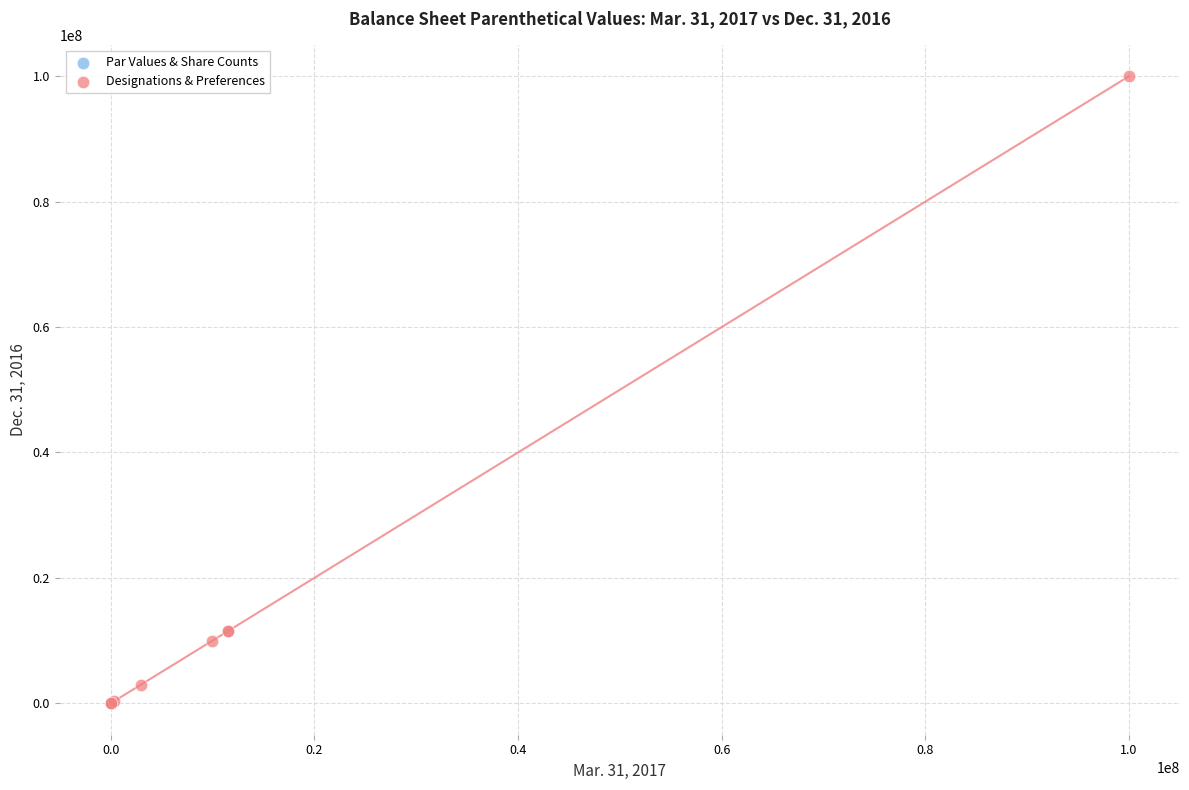

Which series has the largest Y range (max minus min)?

Designations & Preferences